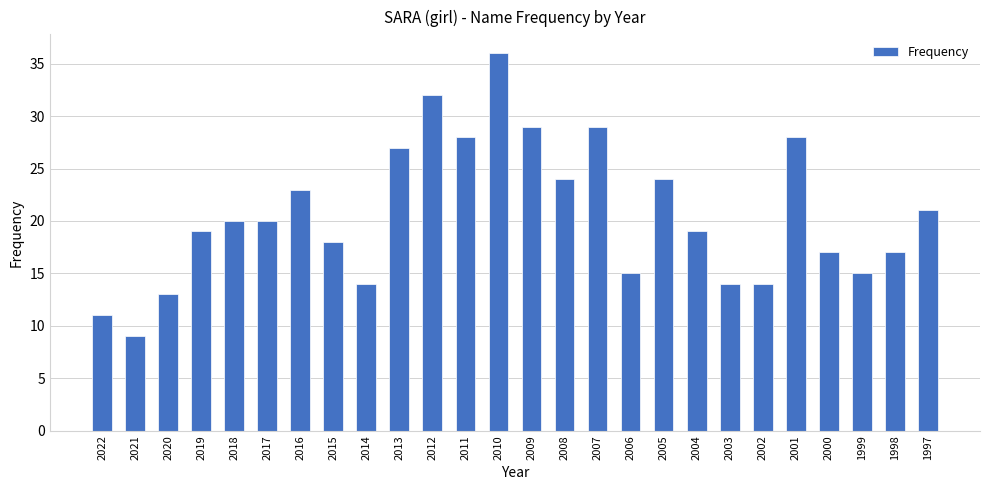

What is the sum of the values at 2004 and 1997?

40